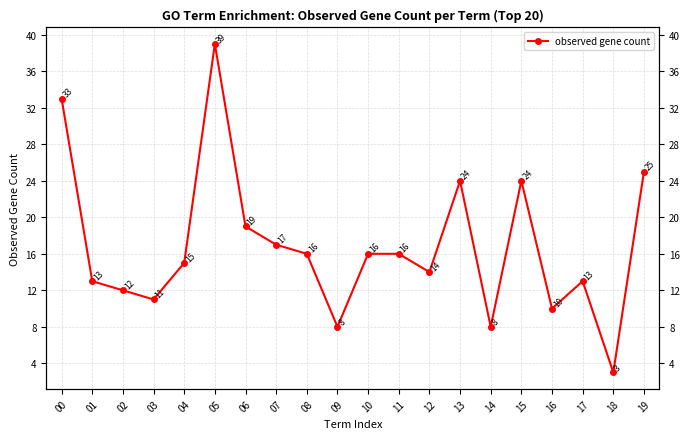

What is the maximum value shown in the chart?

39